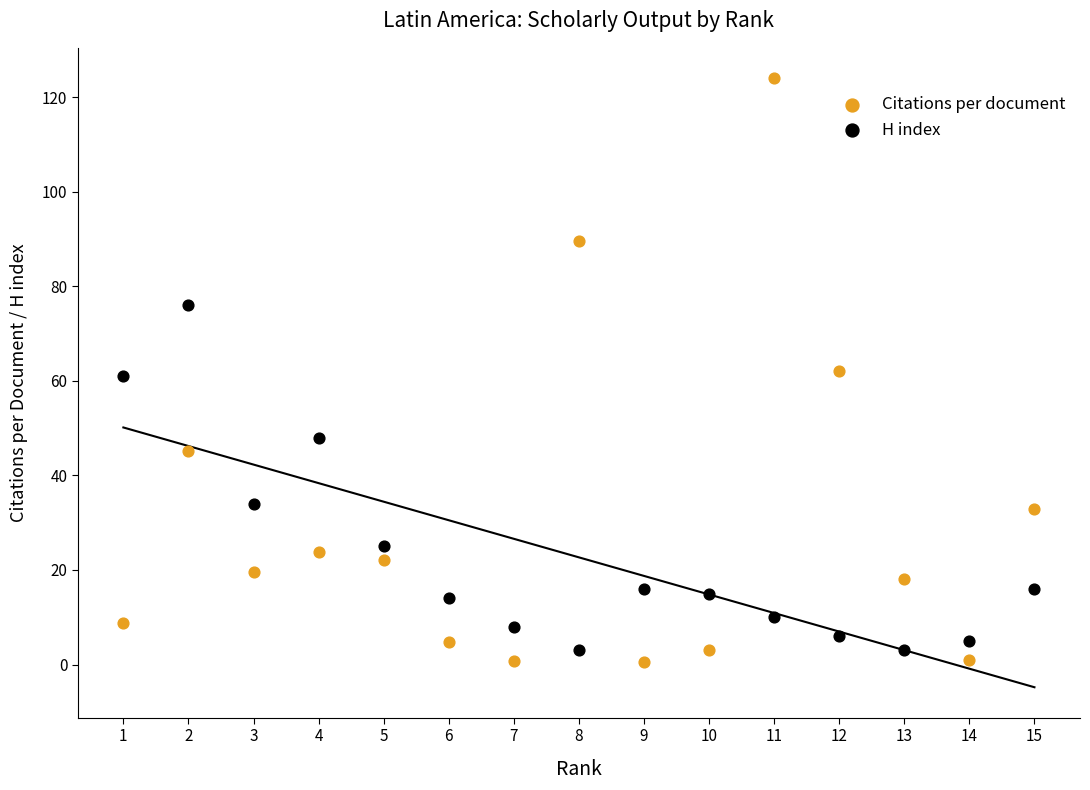

What are all the series names shown in the legend?

Citations per document, H index